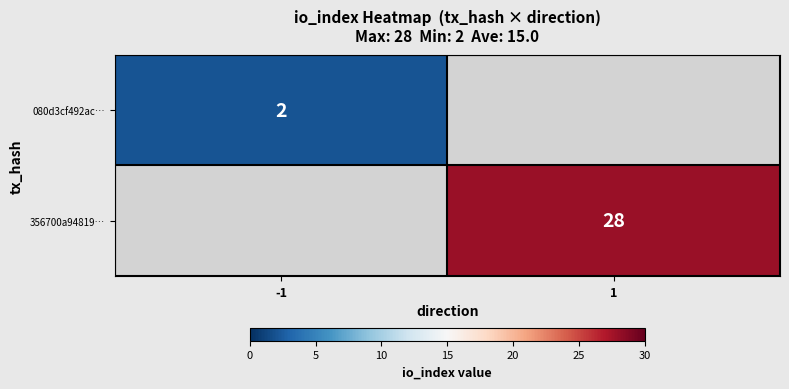

What is the smallest value displayed?

2.0